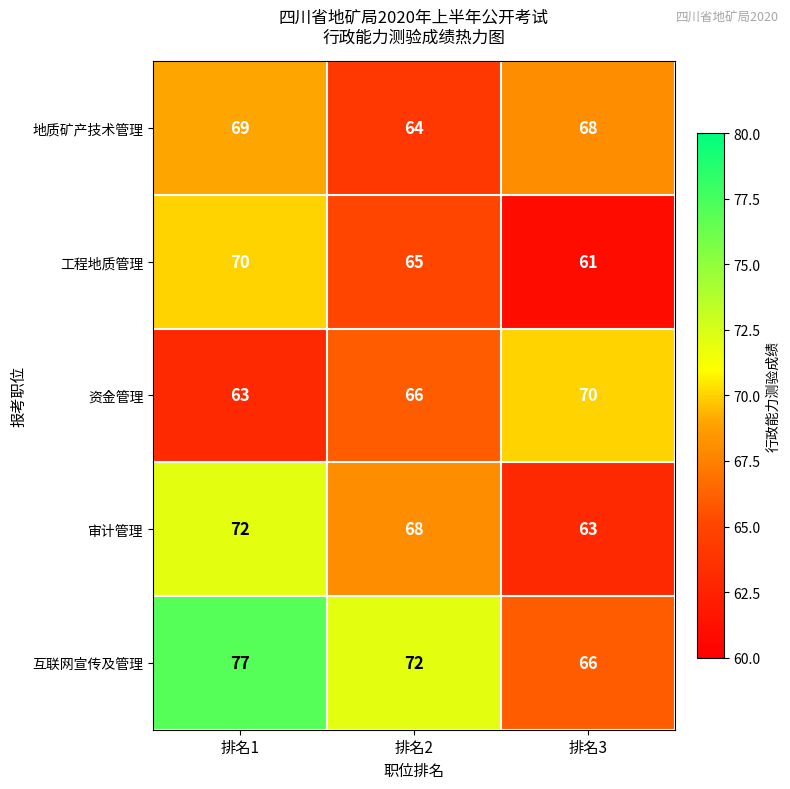

What is the average value of the 资金管理 series?

66